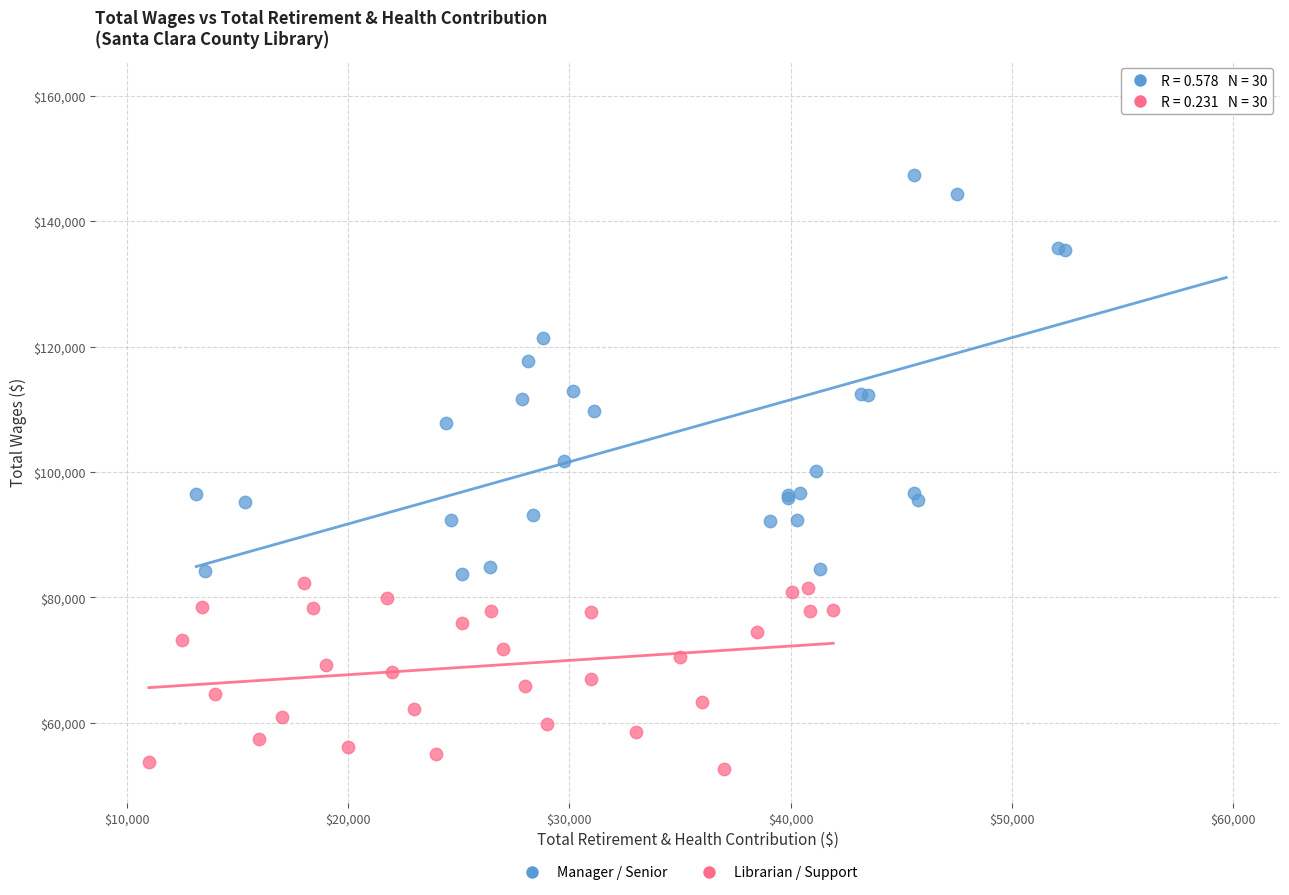

Which series contains the lowest Y value?

Librarian / Support